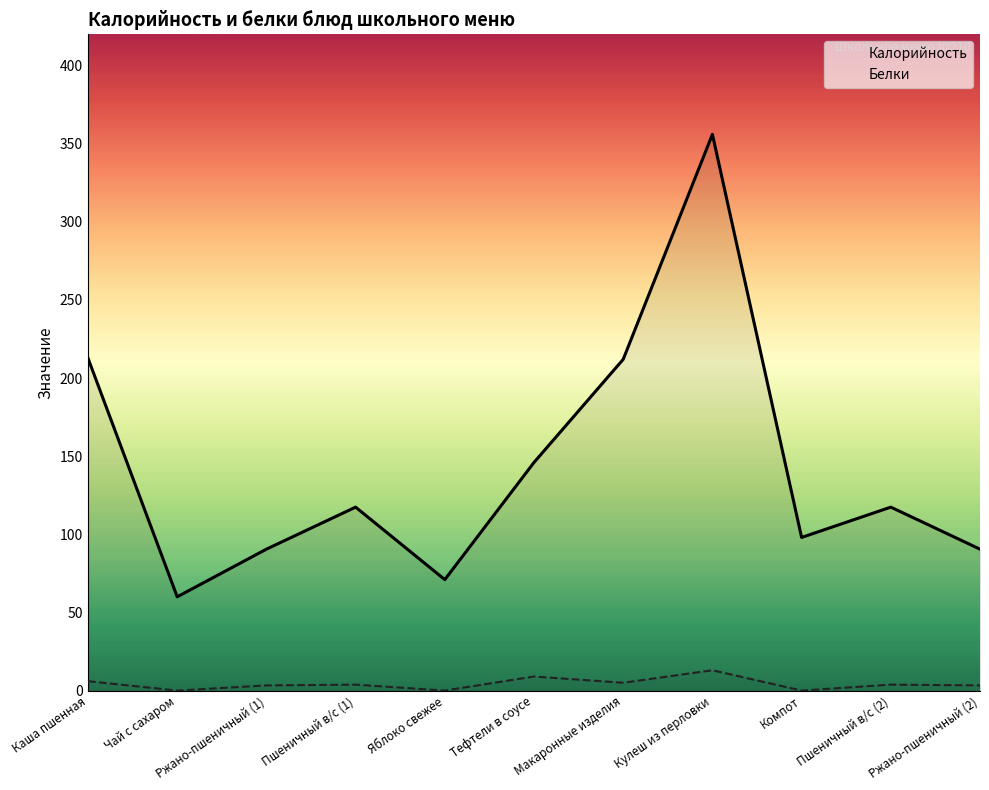

Rank the series at Ржано-пшеничный (2) from lowest to highest value.

Белки, Калорийность